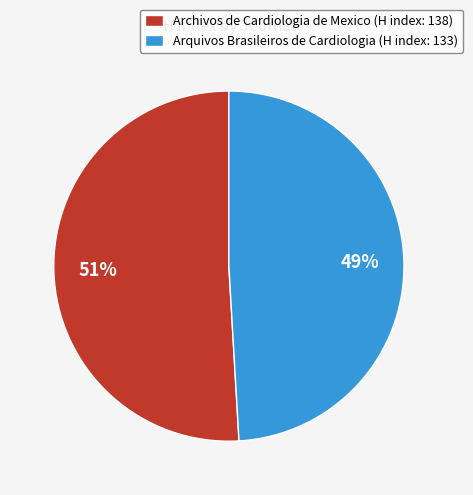

What is the largest slice in the pie chart?

Archivos de Cardiologia de Mexico